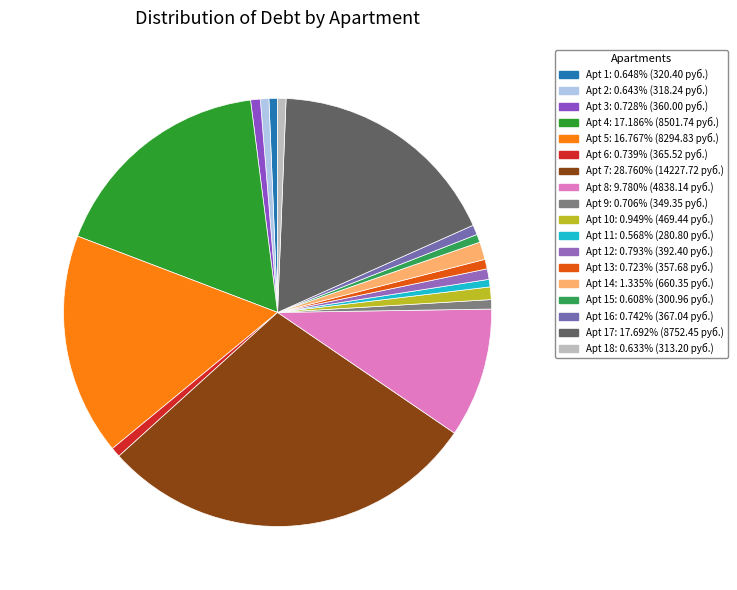

Does any single category account for the majority?

No